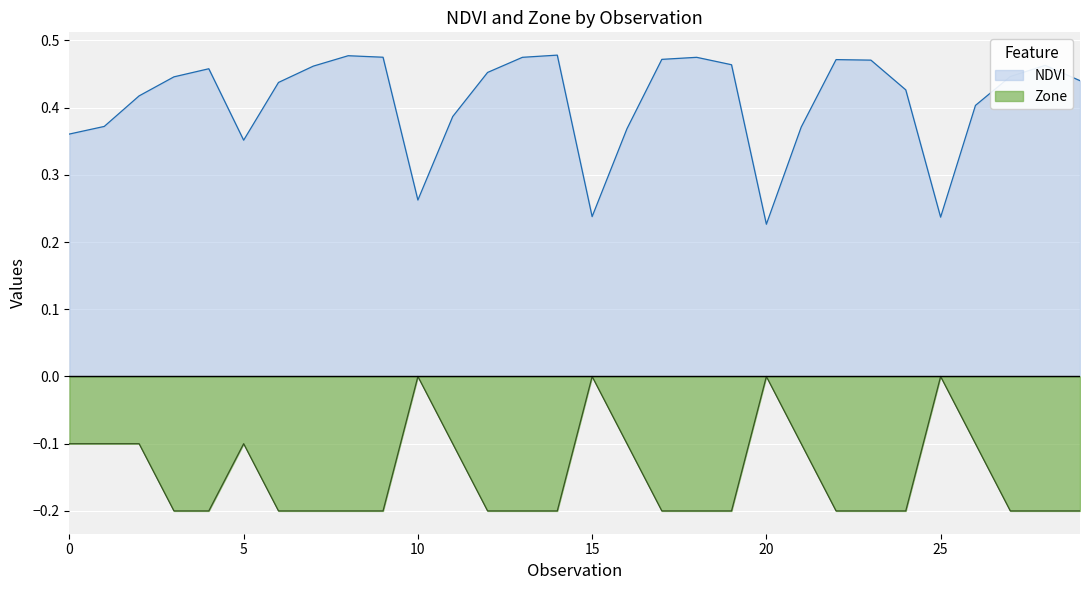

What value does the NDVI series have at 20?

0.2